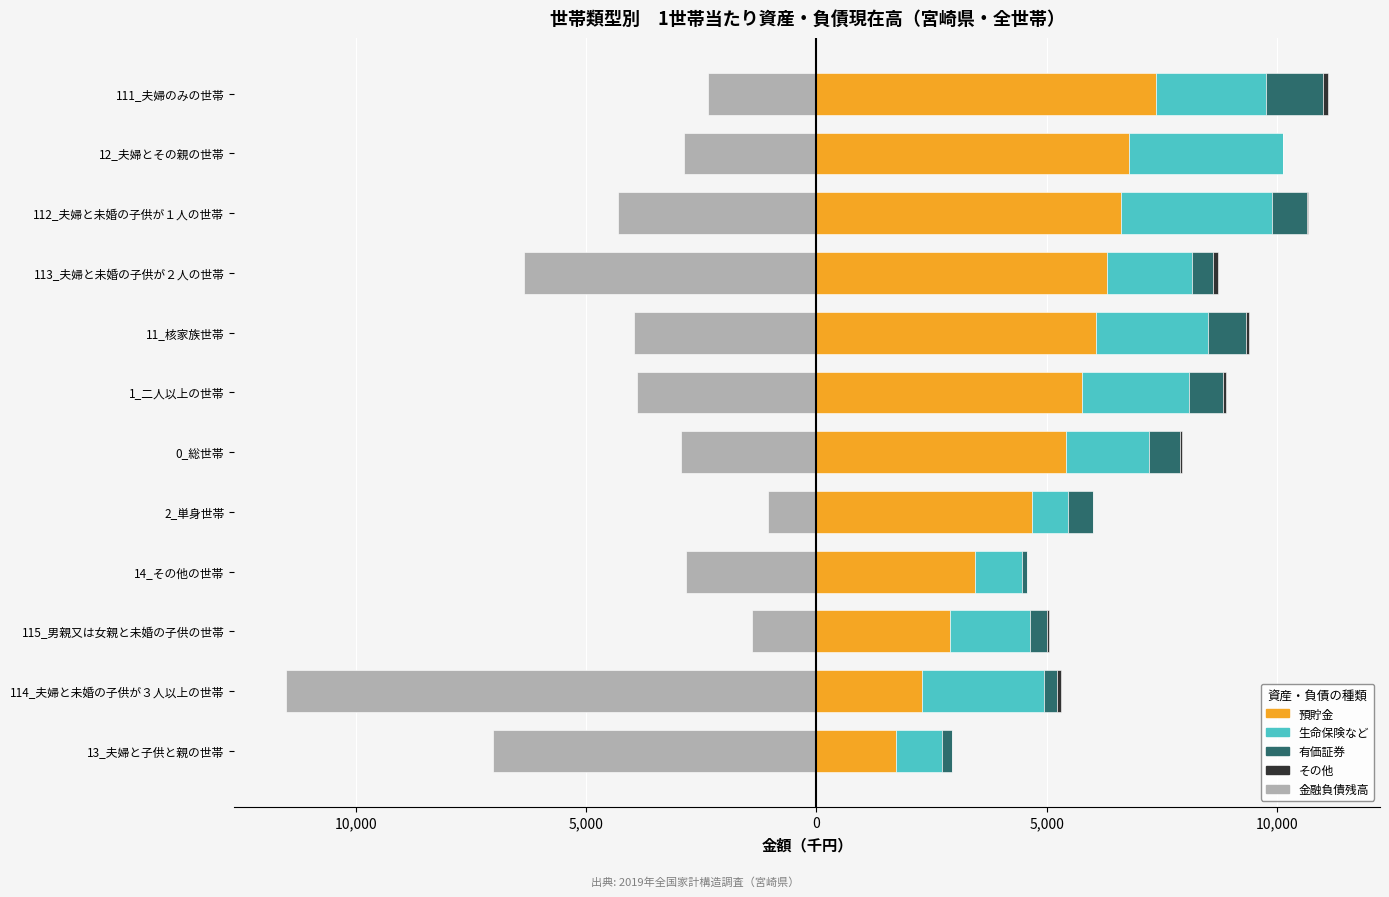

What are all the series names shown in the legend?

預貯金, 生命保険など, 有価証券, その他, 金融負債残高